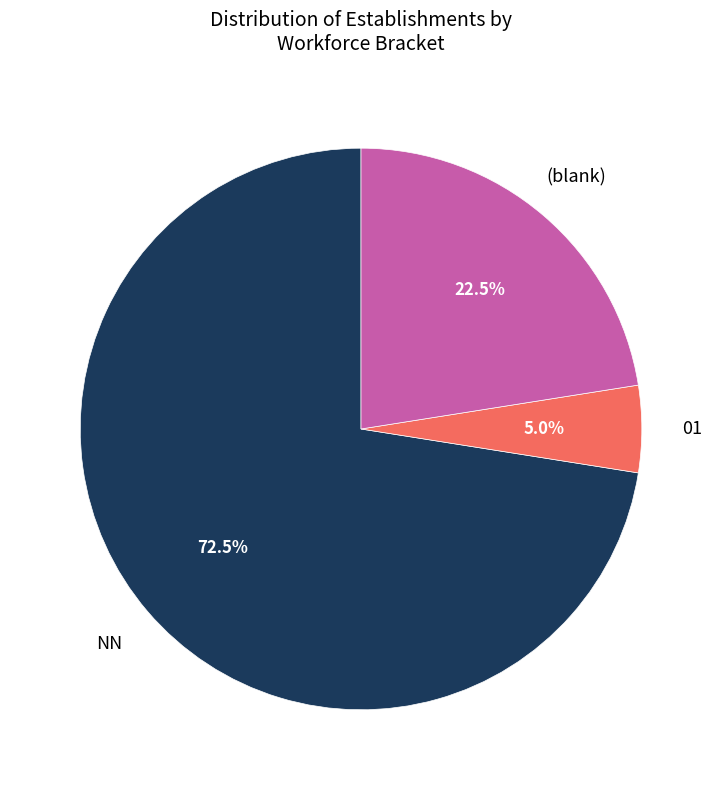

Is there any slice that represents more than half of the pie?

Yes